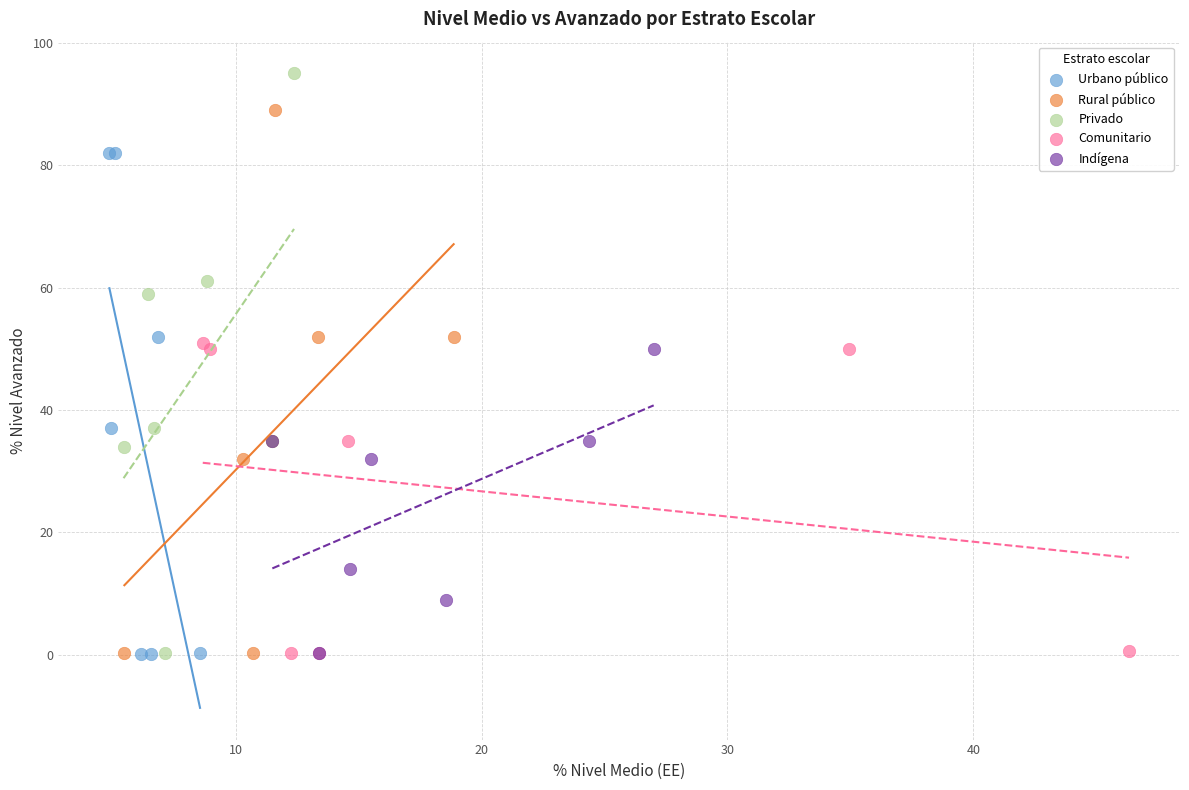

Which series has the widest spread of Y values?

Privado